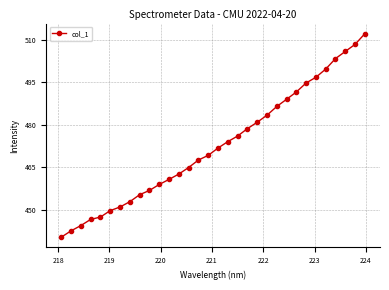

What is the minimum value shown in the chart?

440.2